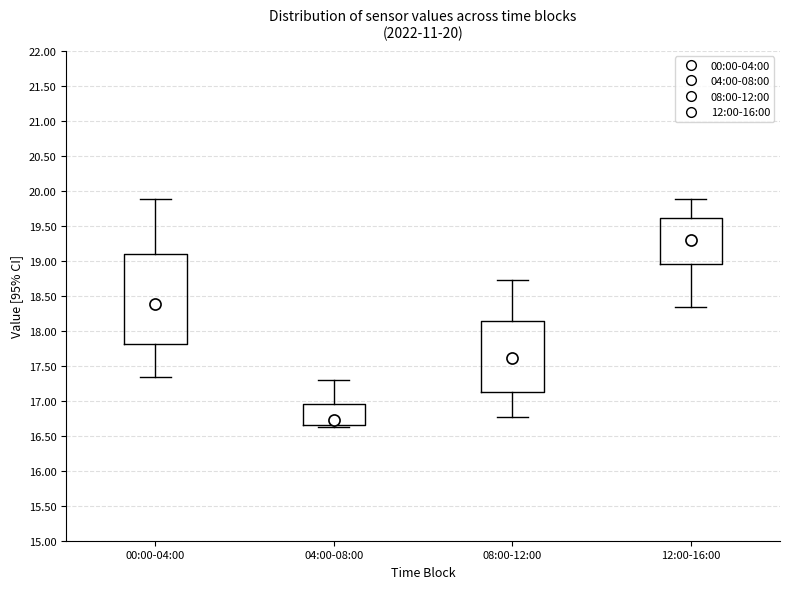

Reading left to right, read every box against the y-axis: the position of its median line, the range the box covers, and the ends of its whiskers. The values are not printed on the chart, so give them approximately, as read against the axis.

00:00-04:00: median 18.40, box 17.80 to 19.10, whiskers 17.35 to 19.90
04:00-08:00: median 16.75, box 16.65 to 16.95, whiskers 16.65 (just below the box's lower edge) to 17.30
08:00-12:00: median 17.60, box 17.15 to 18.15, whiskers 16.75 to 18.75
12:00-16:00: median 19.30, box 18.95 to 19.60, whiskers 18.35 to 19.90